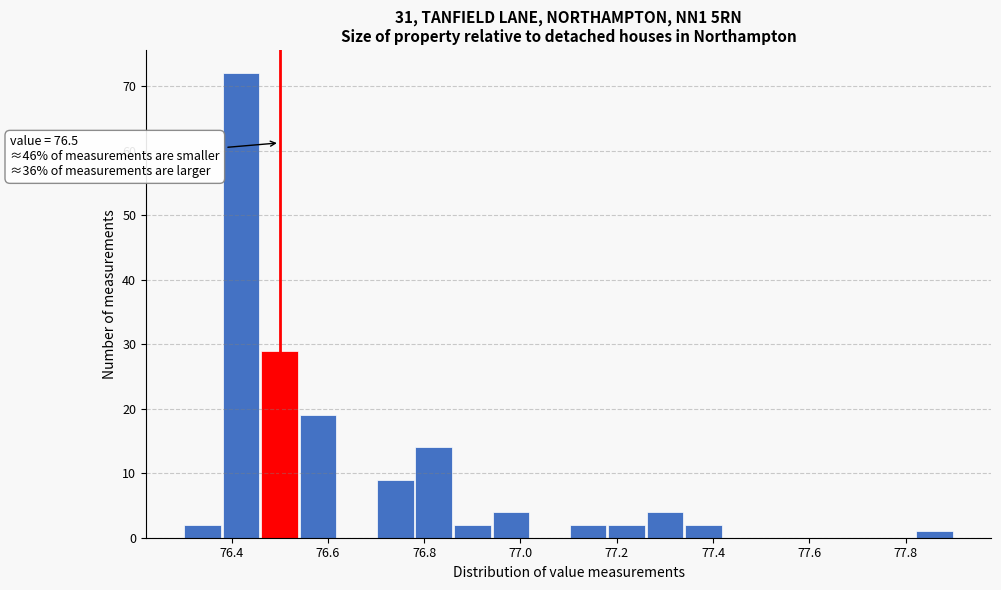

Over which range of the x-axis is the bar tallest?

76.38 to 76.46